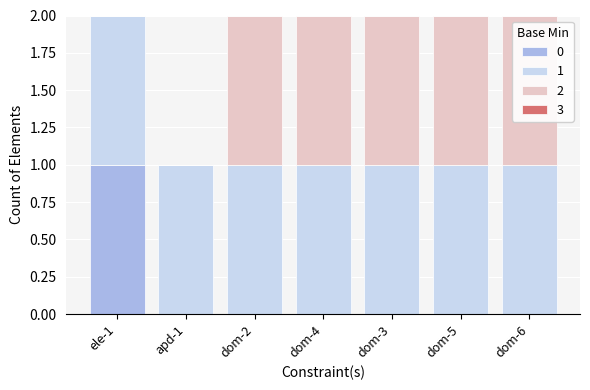

What is the total value across all series at dom-4?

2